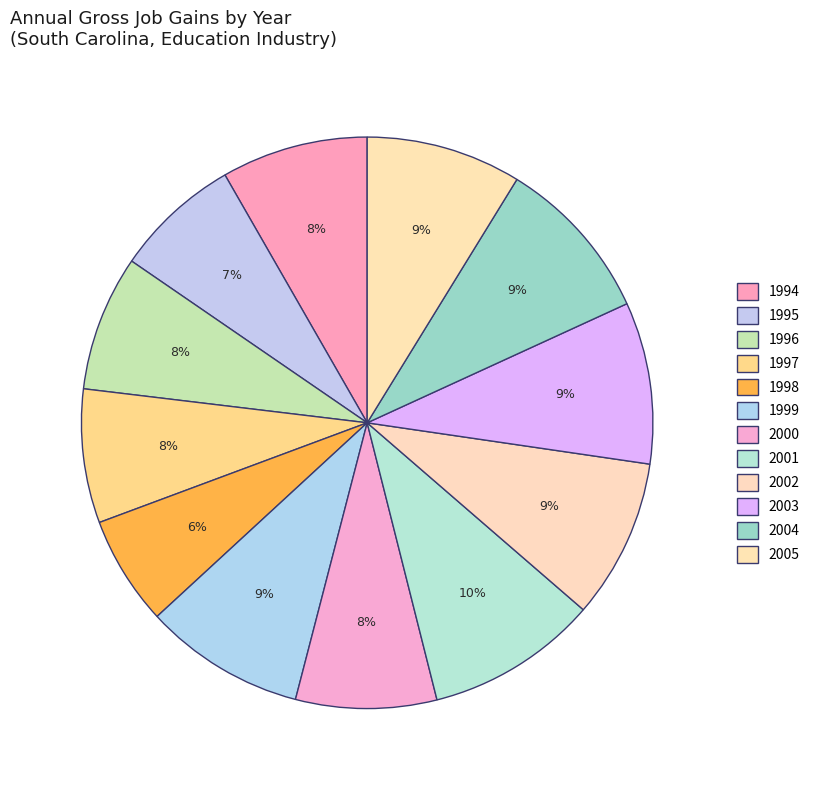

Which has a higher value, 2004 or 2005?

2004